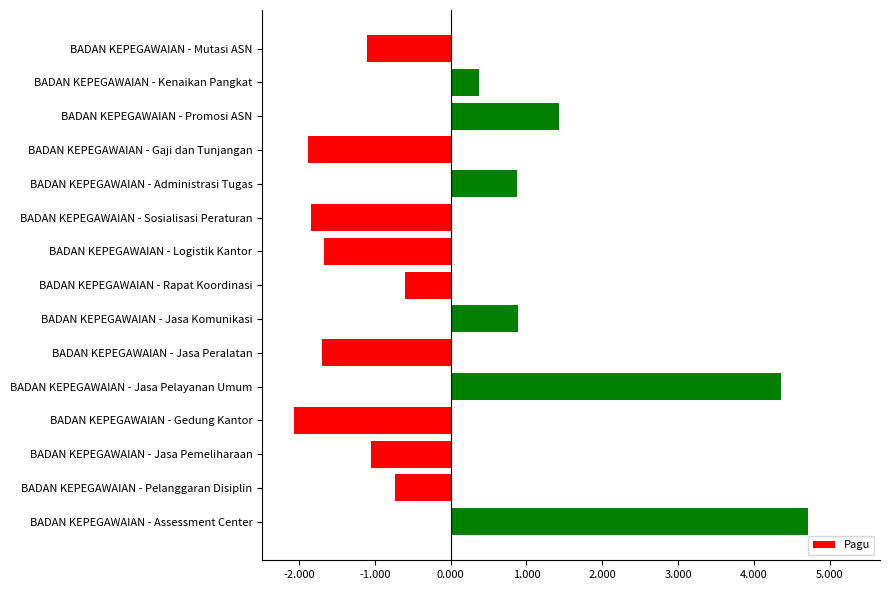

How many data points are above 0?

6